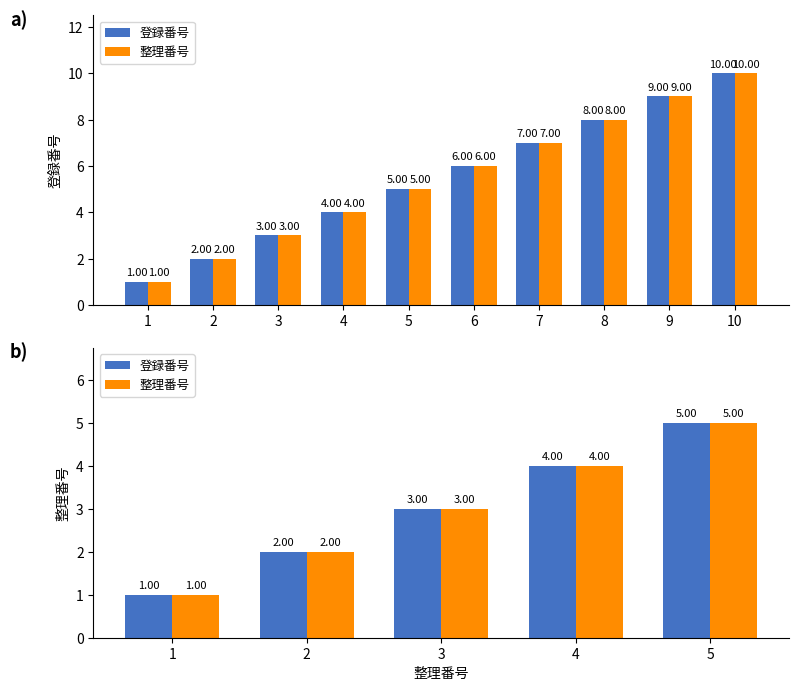

True or false: 整理番号 has a value of 2 at 2.

True